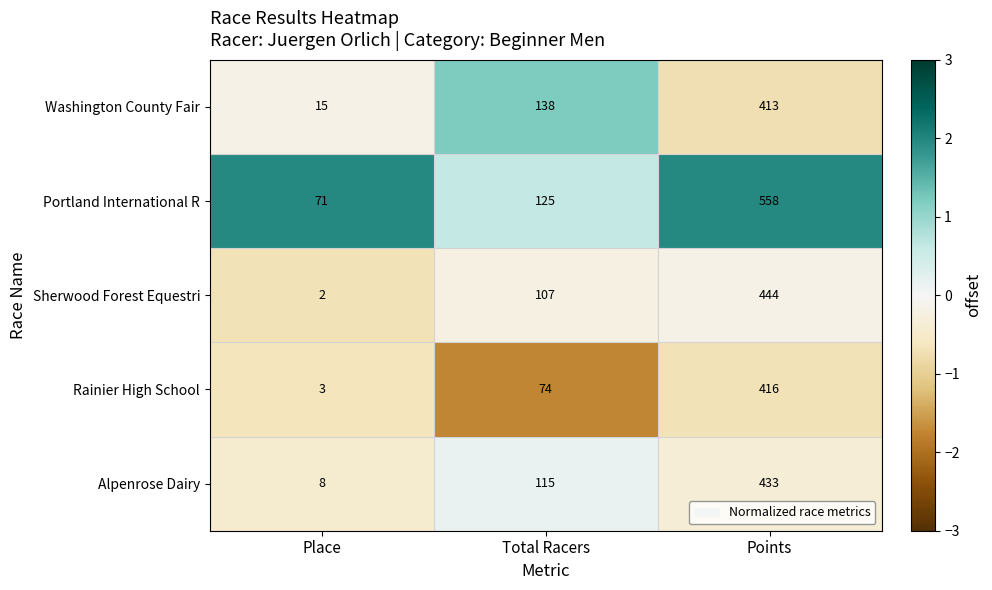

Read the Washington County Fair value at Place.

15